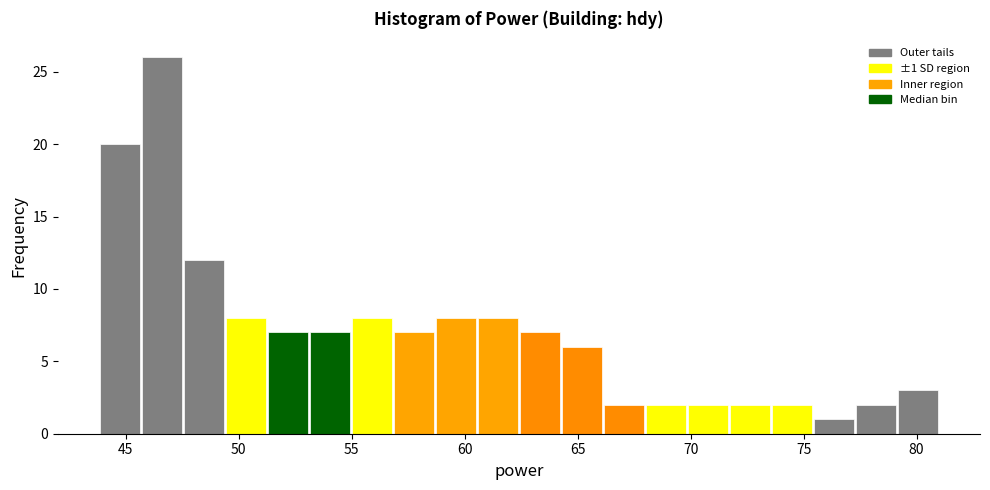

Around what value on the x-axis is the tallest bar? Give the approximate position of its centre, as read against the axis.

46.5